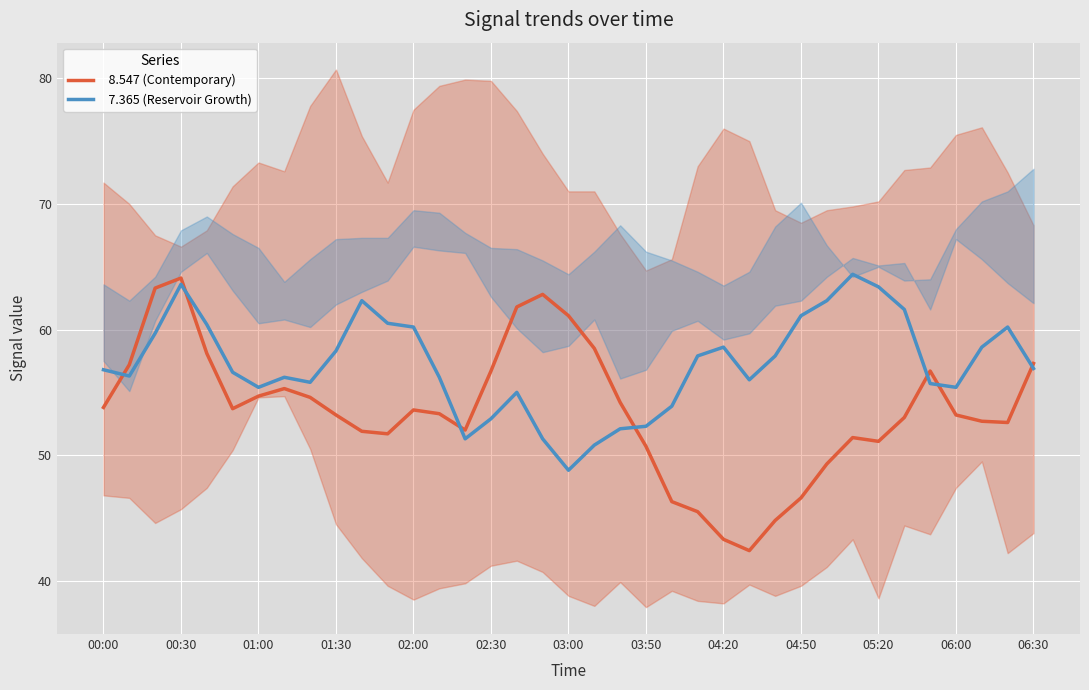

Does the chart display data point markers on the line(s)?

No